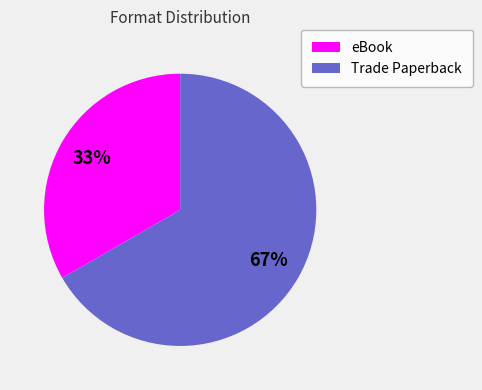

Which category accounts for the majority?

Trade Paperback